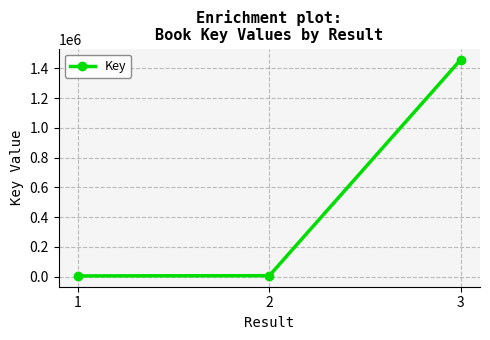

What is the approximate value at 1?

5685